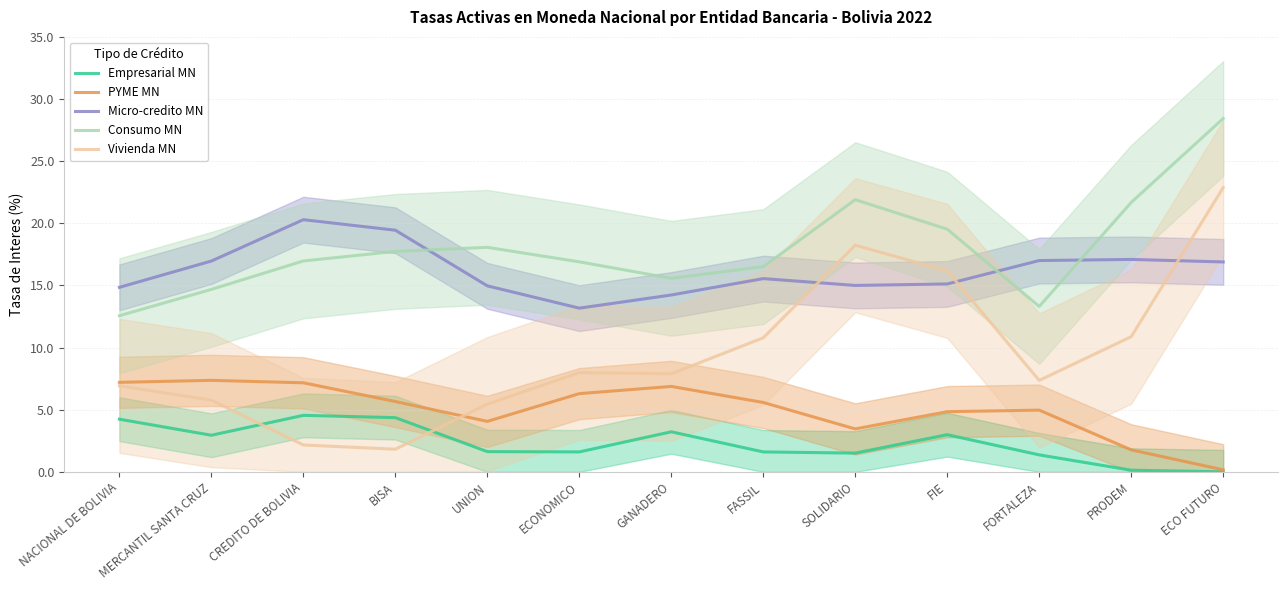

After their last crossing, which series has the higher values: Micro-credito MN or Vivienda MN?

Vivienda MN